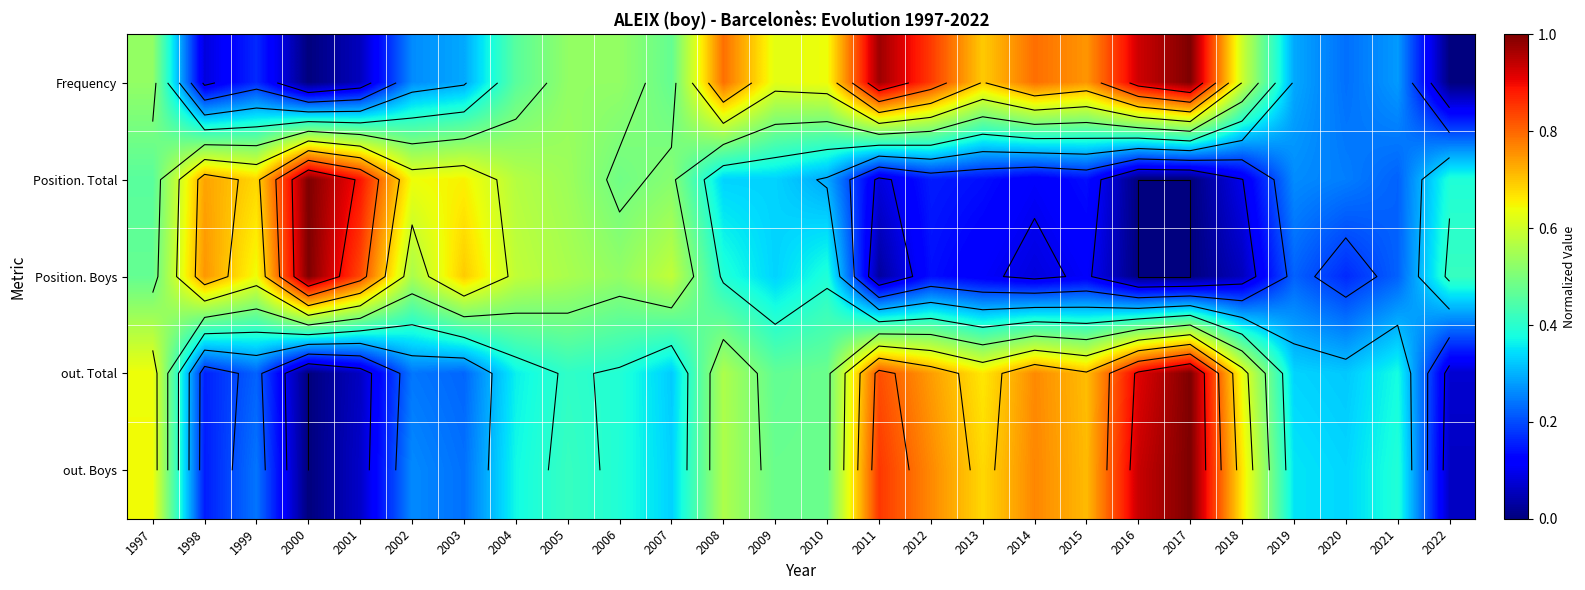

Is the value of out. Total at 2007 greater than the value of Frequency at 2022?

Yes